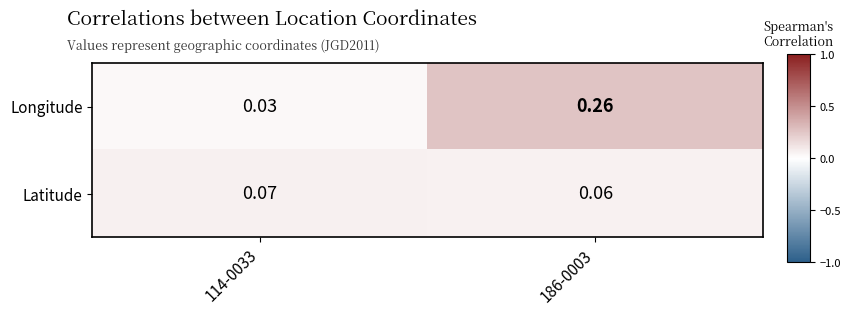

Rank the series by their maximum value, from highest to lowest.

Longitude, Latitude